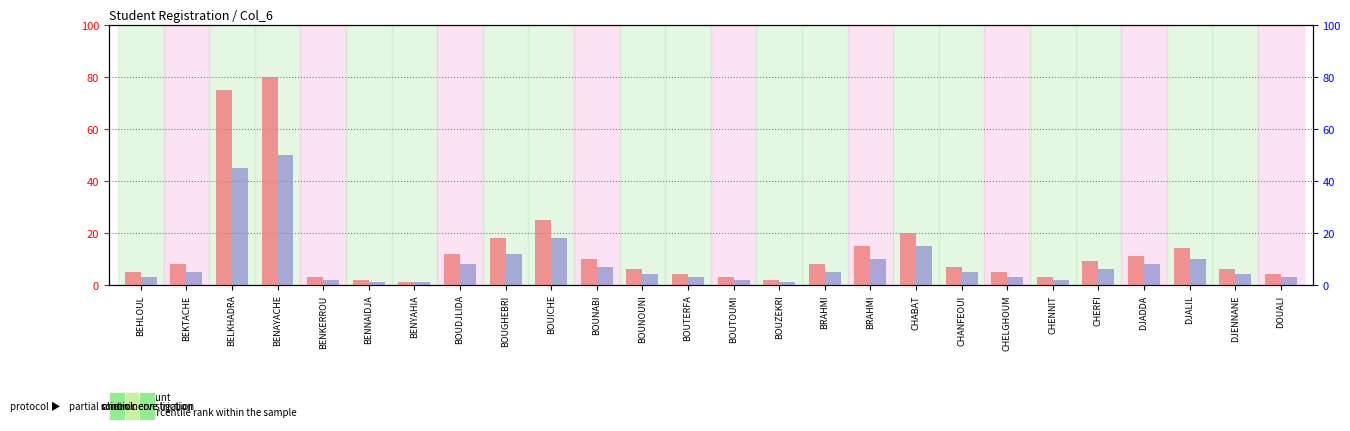

What is the average value of the percentile rank within the sample series?

9